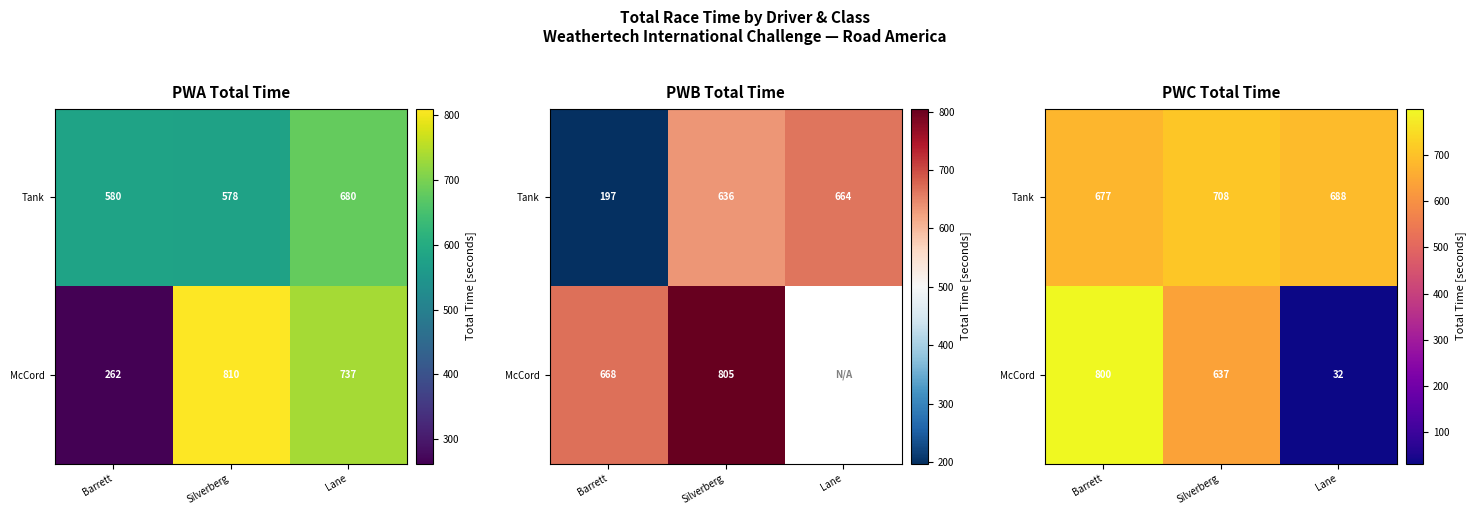

At which label is Tank closest to 692?

Lane